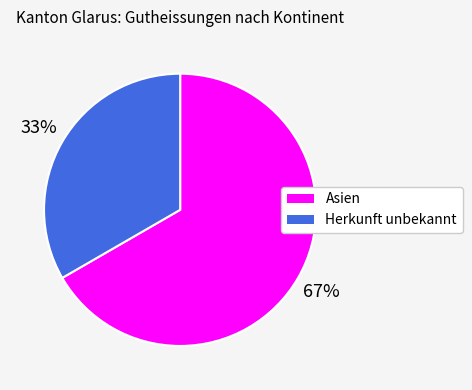

The Herkunft unbekannt slice represents 41% of the pie. True or false?

False